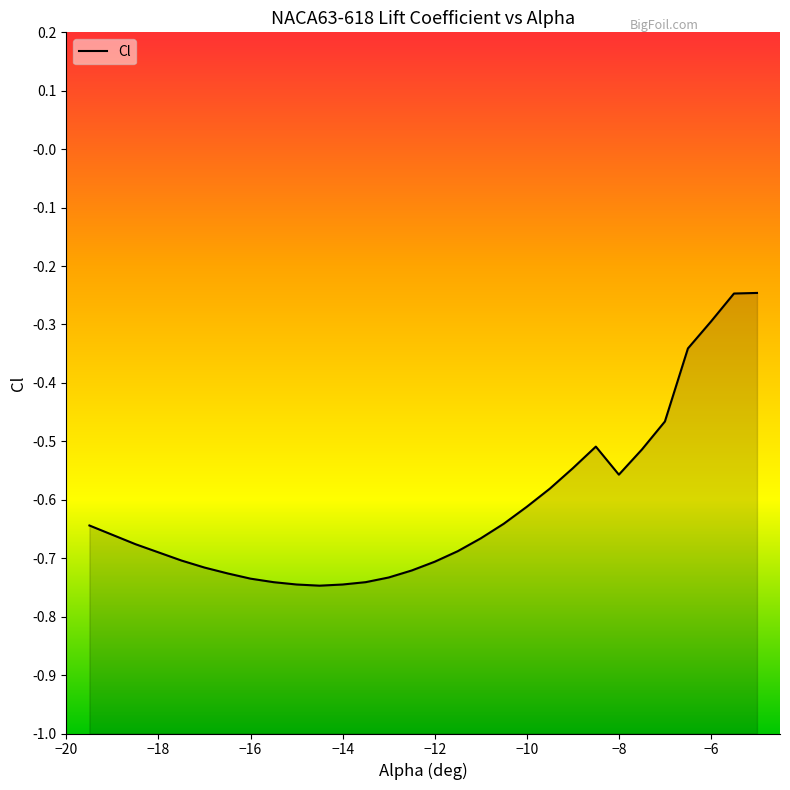

Reading left to right, extract all data points from this chart.

-19.5=-0.6	-19=-0.7	-18.5=-0.7	-18=-0.7	-17.5=-0.7	-17=-0.7	-16.5=-0.7	-16=-0.7	-15.5=-0.7	-15=-0.7	-14.5=-0.7	-14=-0.7	-13.5=-0.7	-13=-0.7	-12.5=-0.7	-12=-0.7	-11.5=-0.7	-11=-0.7	-10.5=-0.6	-10=-0.6	-9.5=-0.6	-9=-0.5	-8.5=-0.5	-8=-0.6	-7.5=-0.5	-7=-0.5	-6.5=-0.3	-6=-0.3	-5.5=-0.2	-5=-0.2